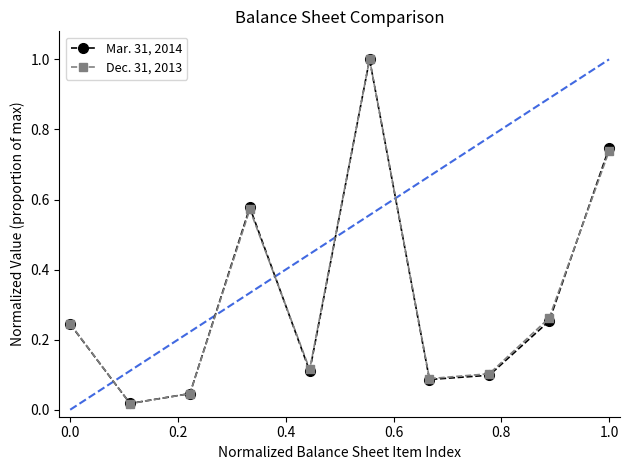

Which series ends up on top after the final intersection of Mar. 31, 2014 and Dec. 31, 2013?

Mar. 31, 2014